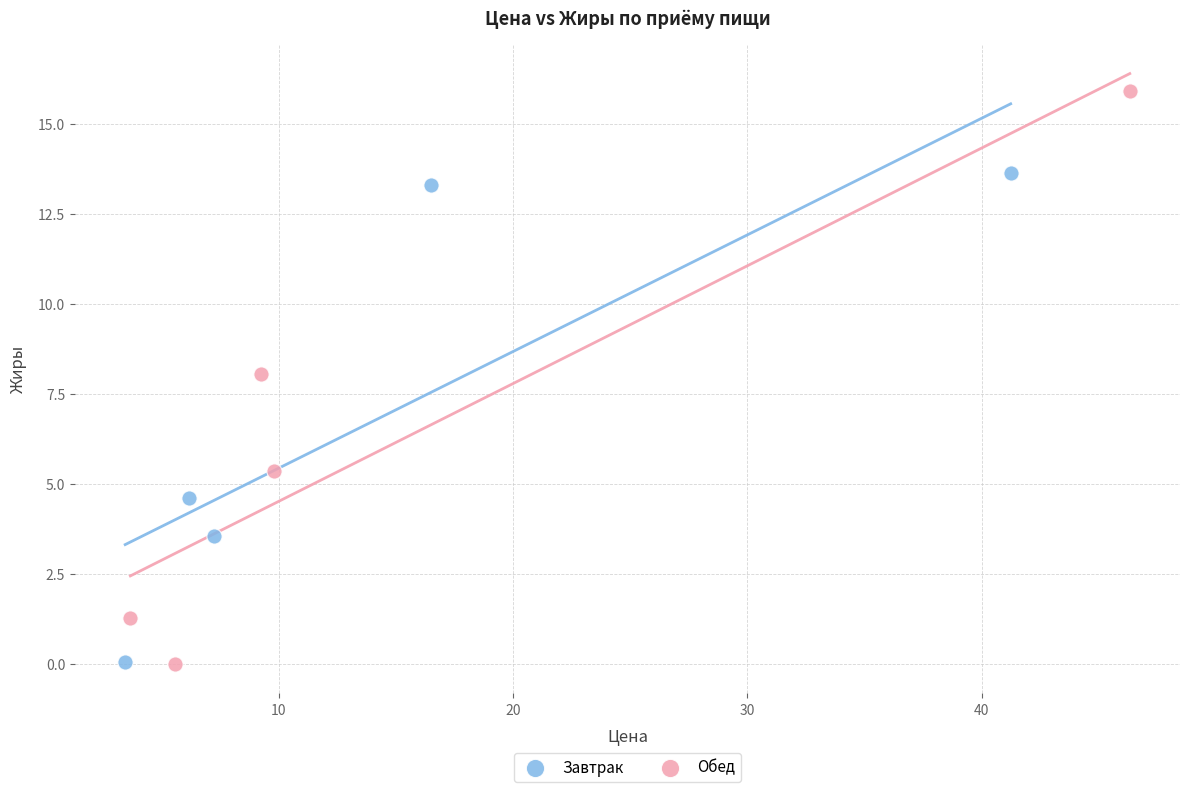

Which series has the widest spread of Y values?

Обед